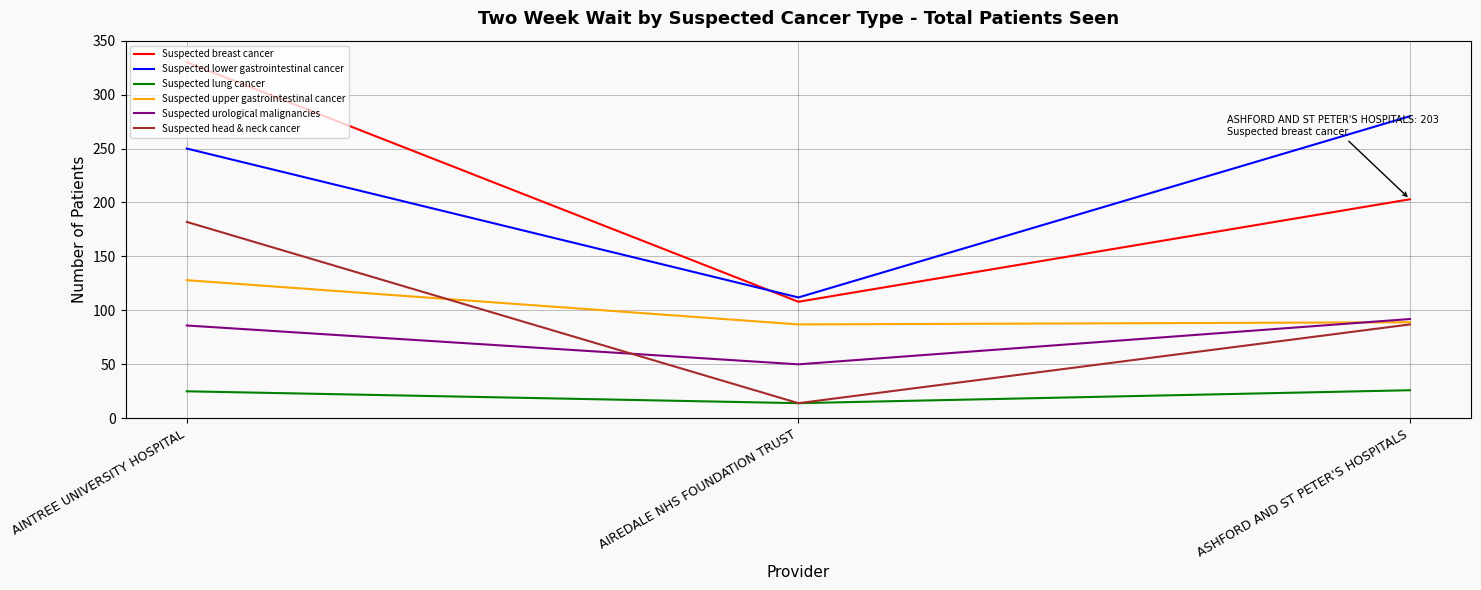

What is the average value of the Suspected head & neck cancer series?

94